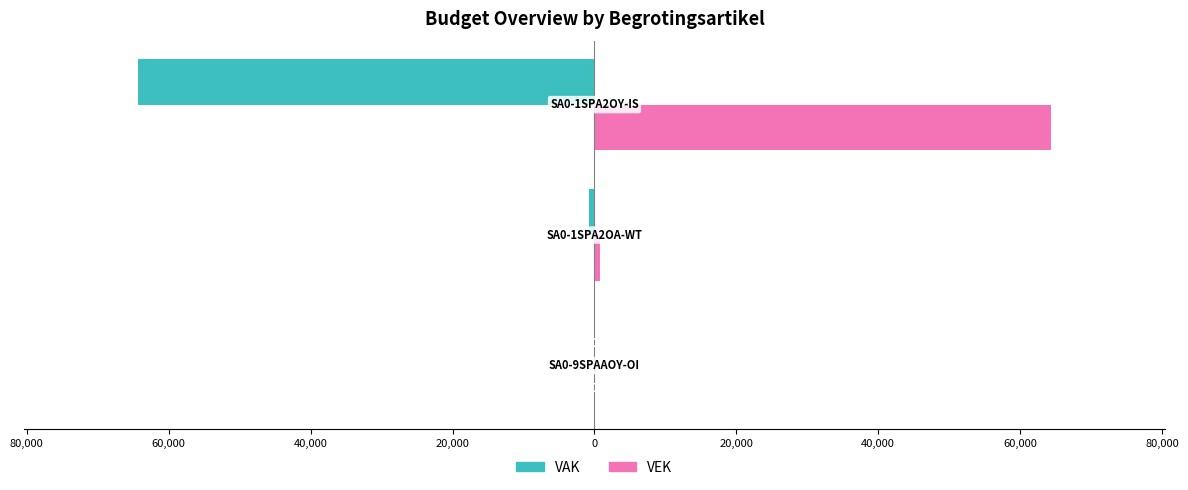

What are all the series names shown in the legend?

VAK, VEK